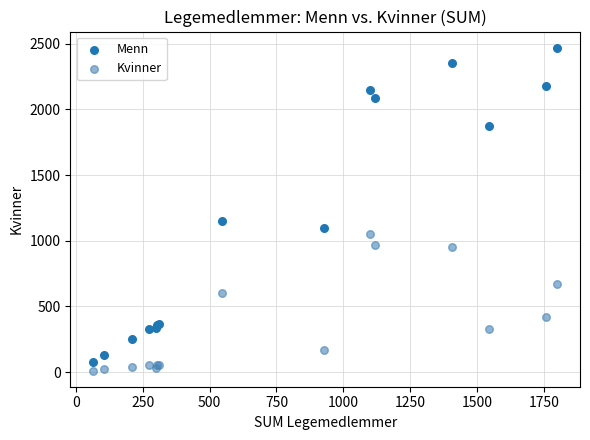

What are all the series names shown in the legend?

Menn, Kvinner